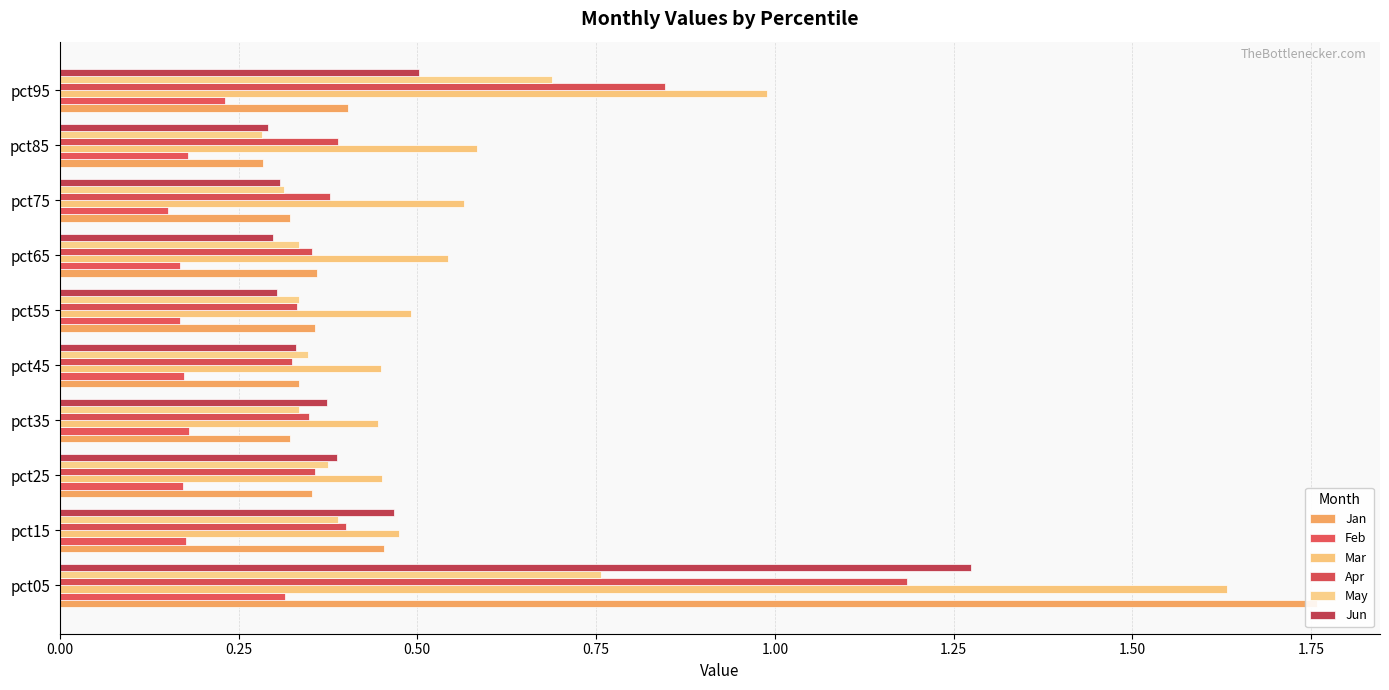

Is the value of Jan at pct55 greater than the value of Mar at pct75?

No